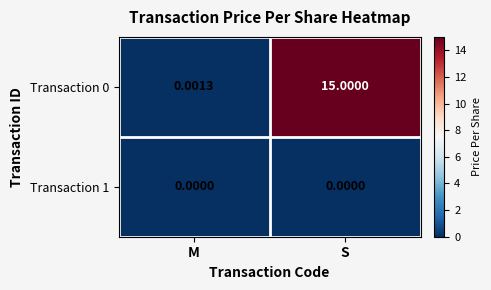

At which label does Transaction 0 reach its minimum?

M